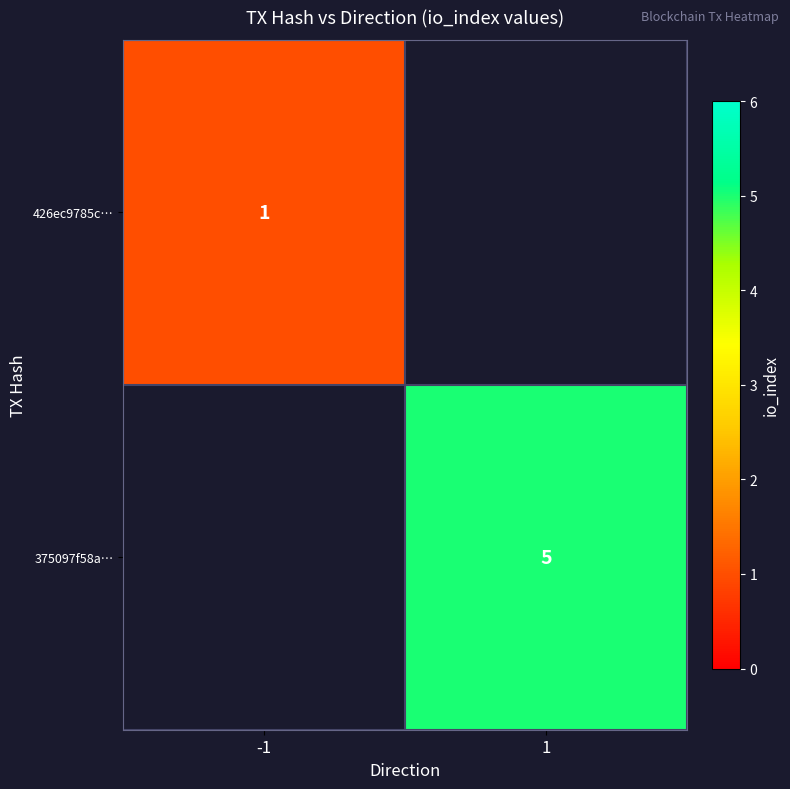

How many series are shown in this chart?

2